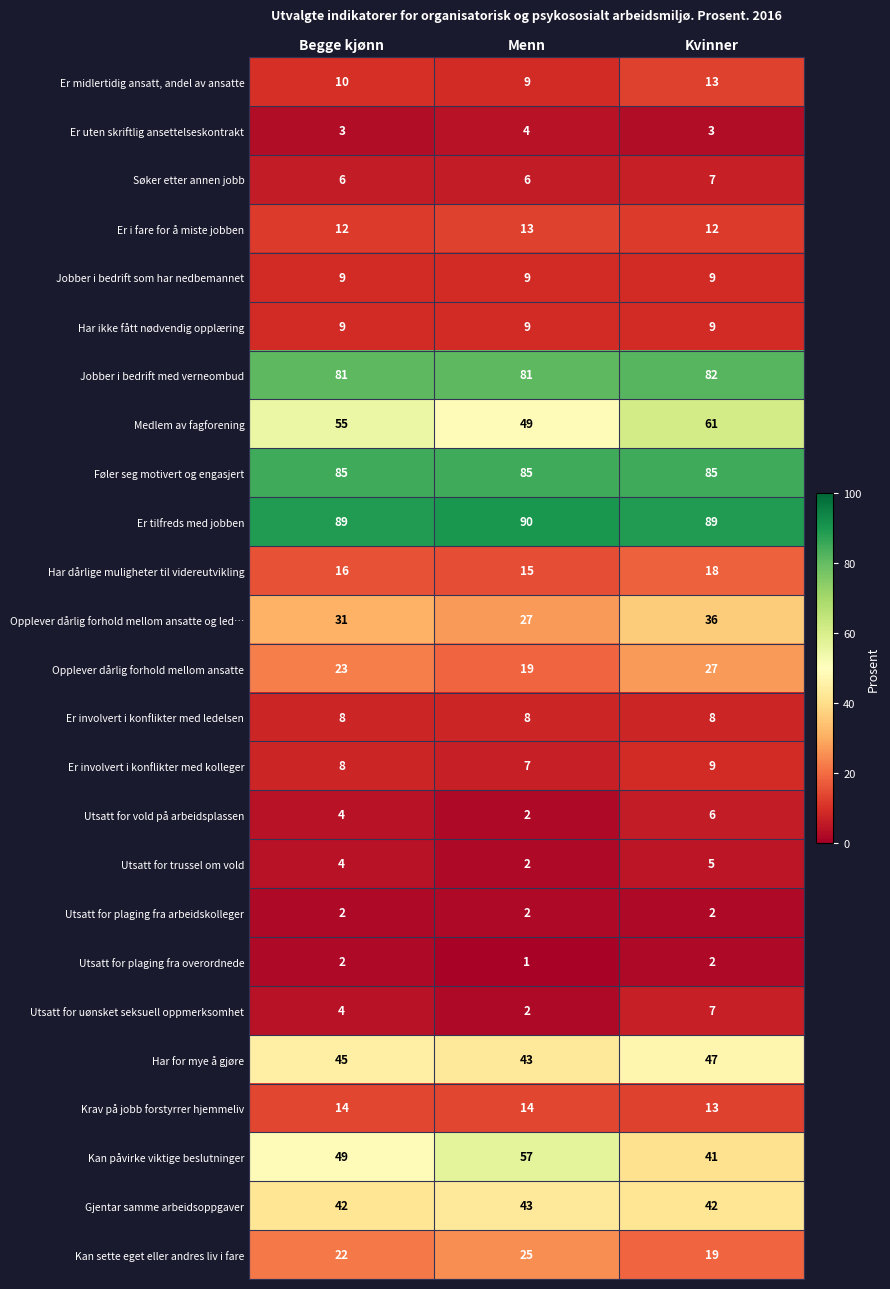

Is it true that Opplever dårlig forhold mellom ansatte og led… equals 36 at Kvinner?

True